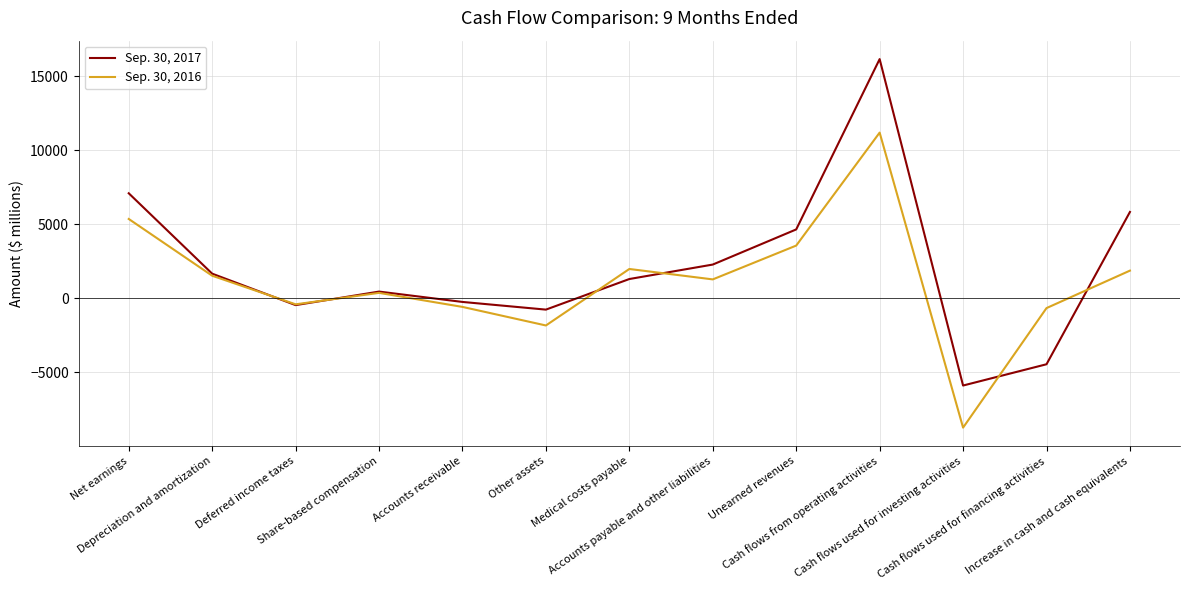

Which series has the widest spread of values?

Sep. 30, 2017